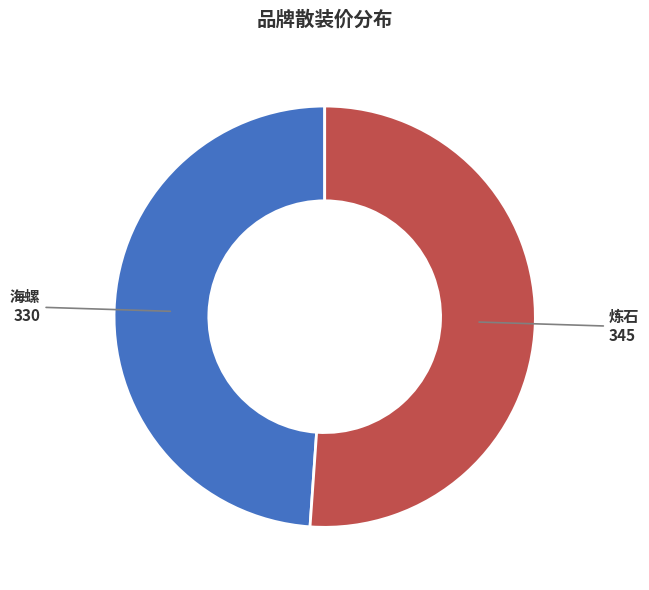

Is the sum of 海螺 and 炼石 greater than half?

Yes